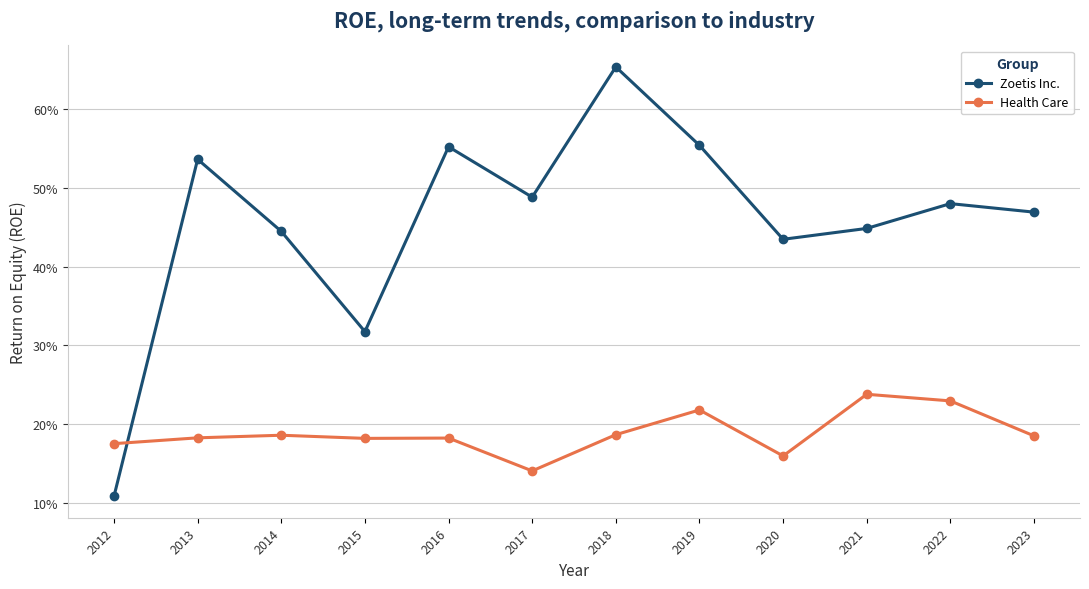

What are all the series names shown in the legend?

Zoetis Inc., Health Care